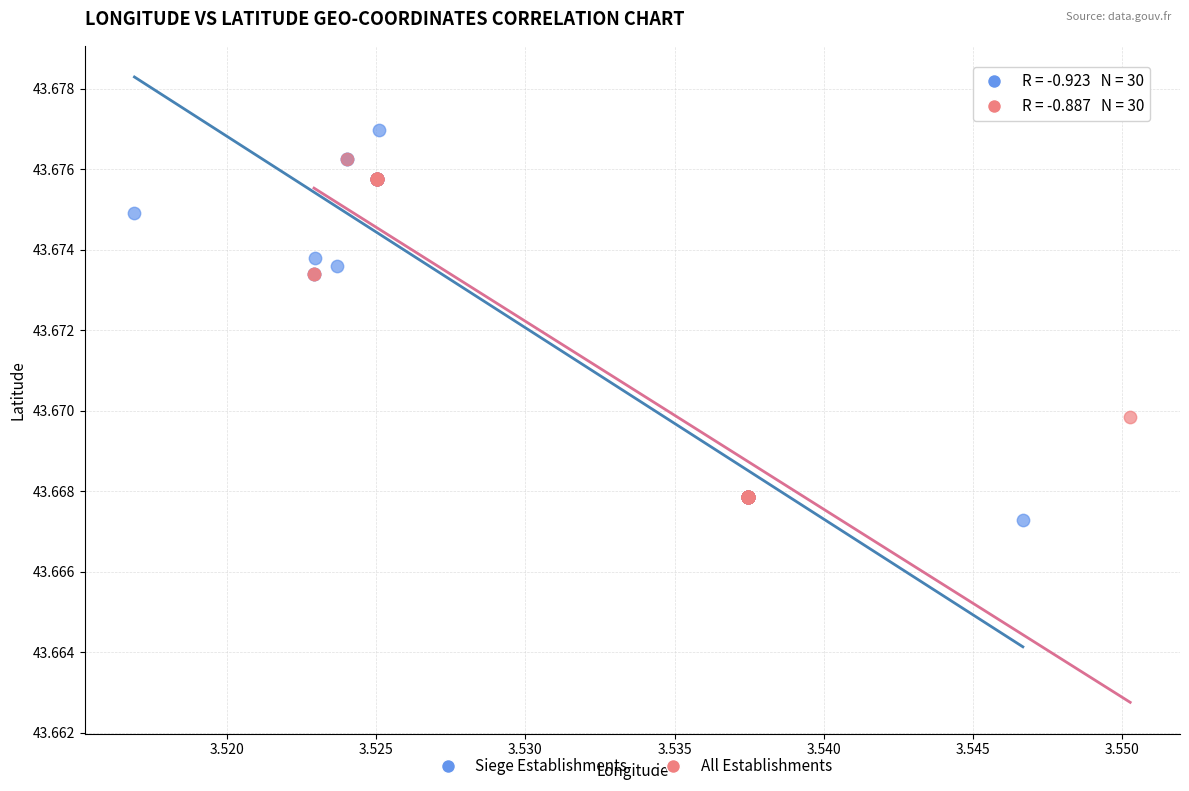

What are all the series names shown in the legend?

Siege Establishments, All Establishments